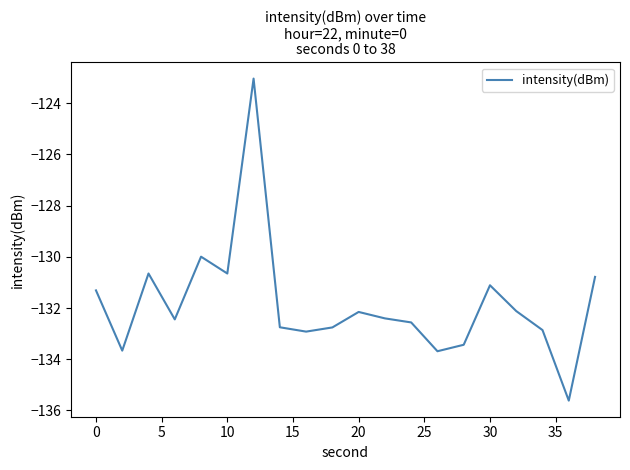

What is the greatest value displayed?

-123.0